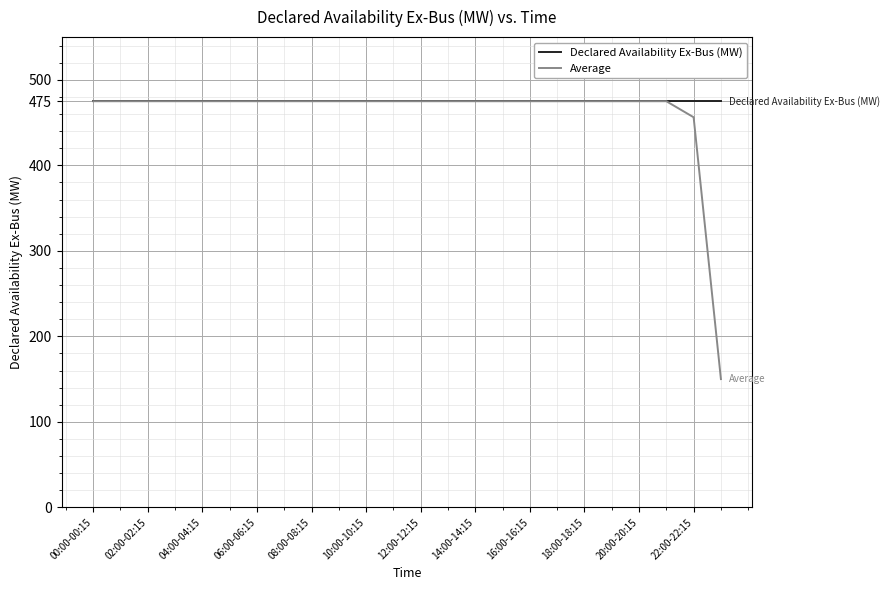

What is the minimum value for Declared Availability Ex-Bus (MW)?

475.0